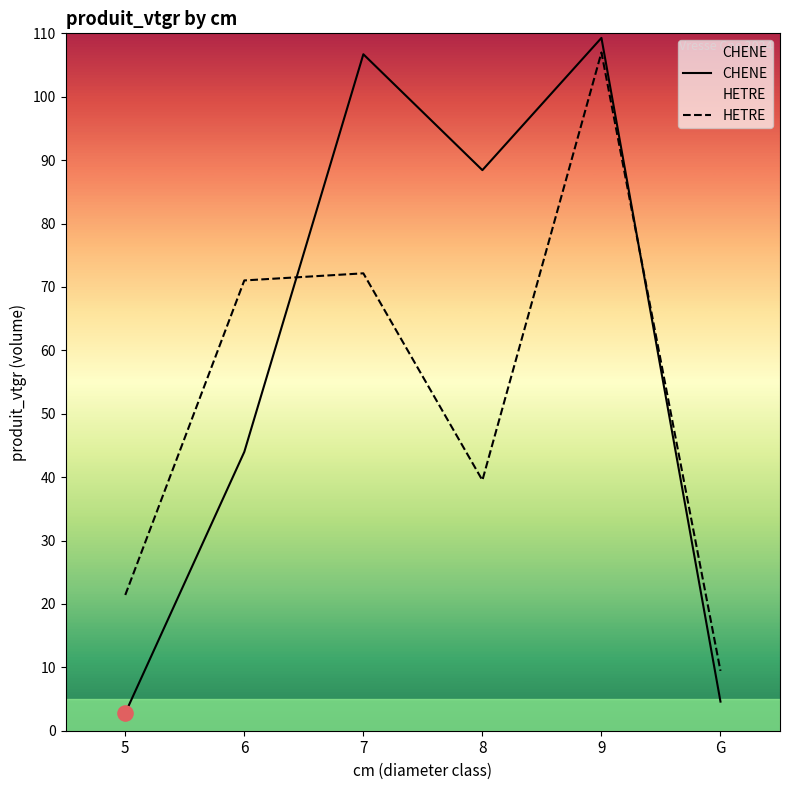

At which category is the sum across all series the highest?

9